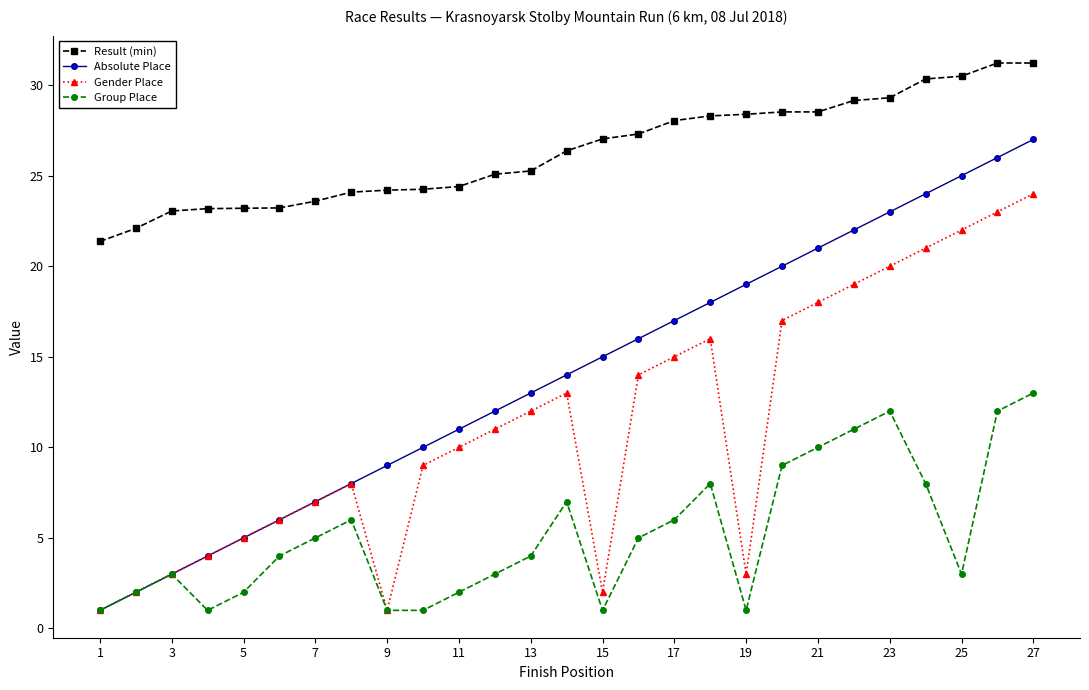

Which series has the widest spread of values?

Absolute Place